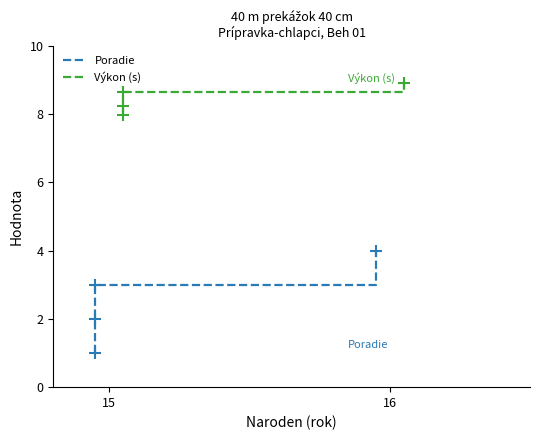

How many data points in Výkon (s) are less than 8?

1